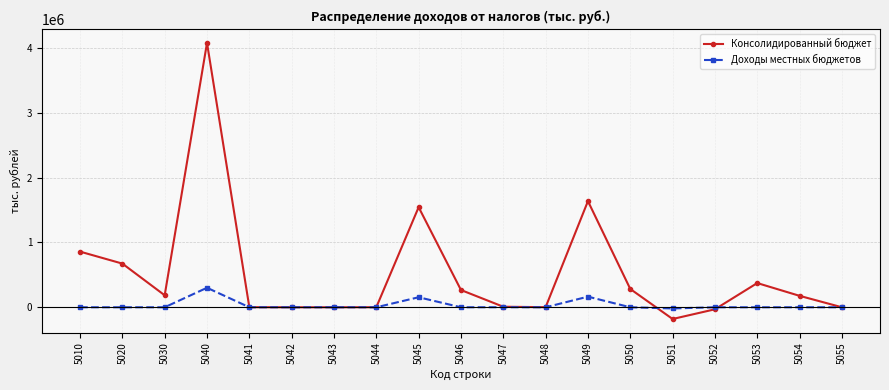

True or false: Консолидированный бюджет has more than 0 points higher than both neighbors.

True